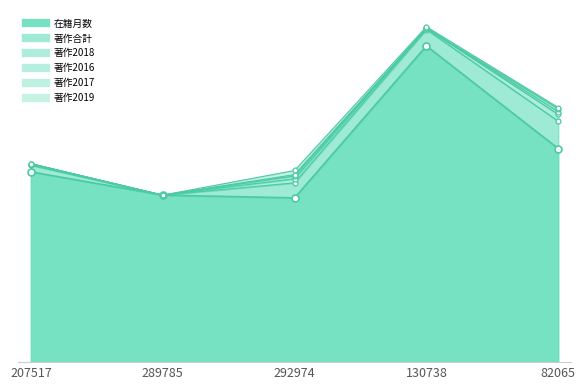

What is the label of the 1st point from the right?

82065